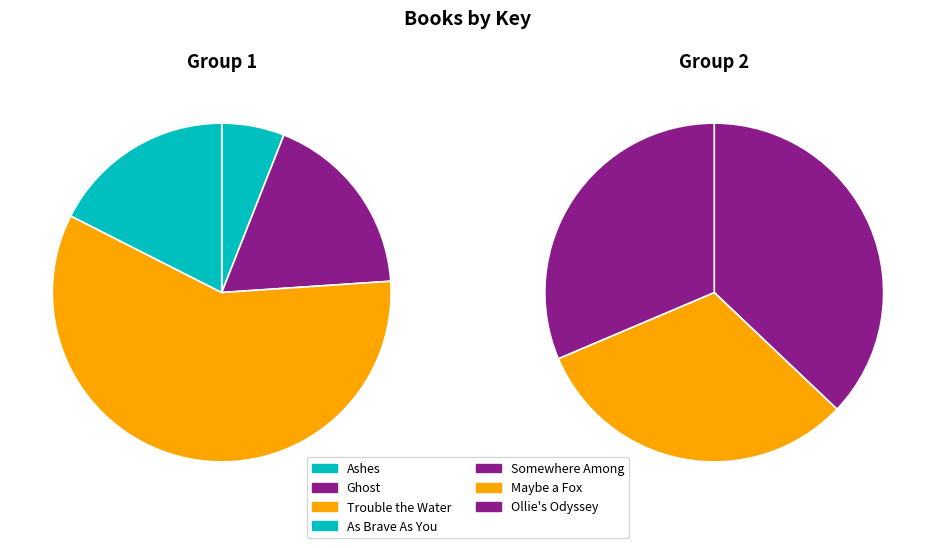

Count the number of slices in the pie.

7